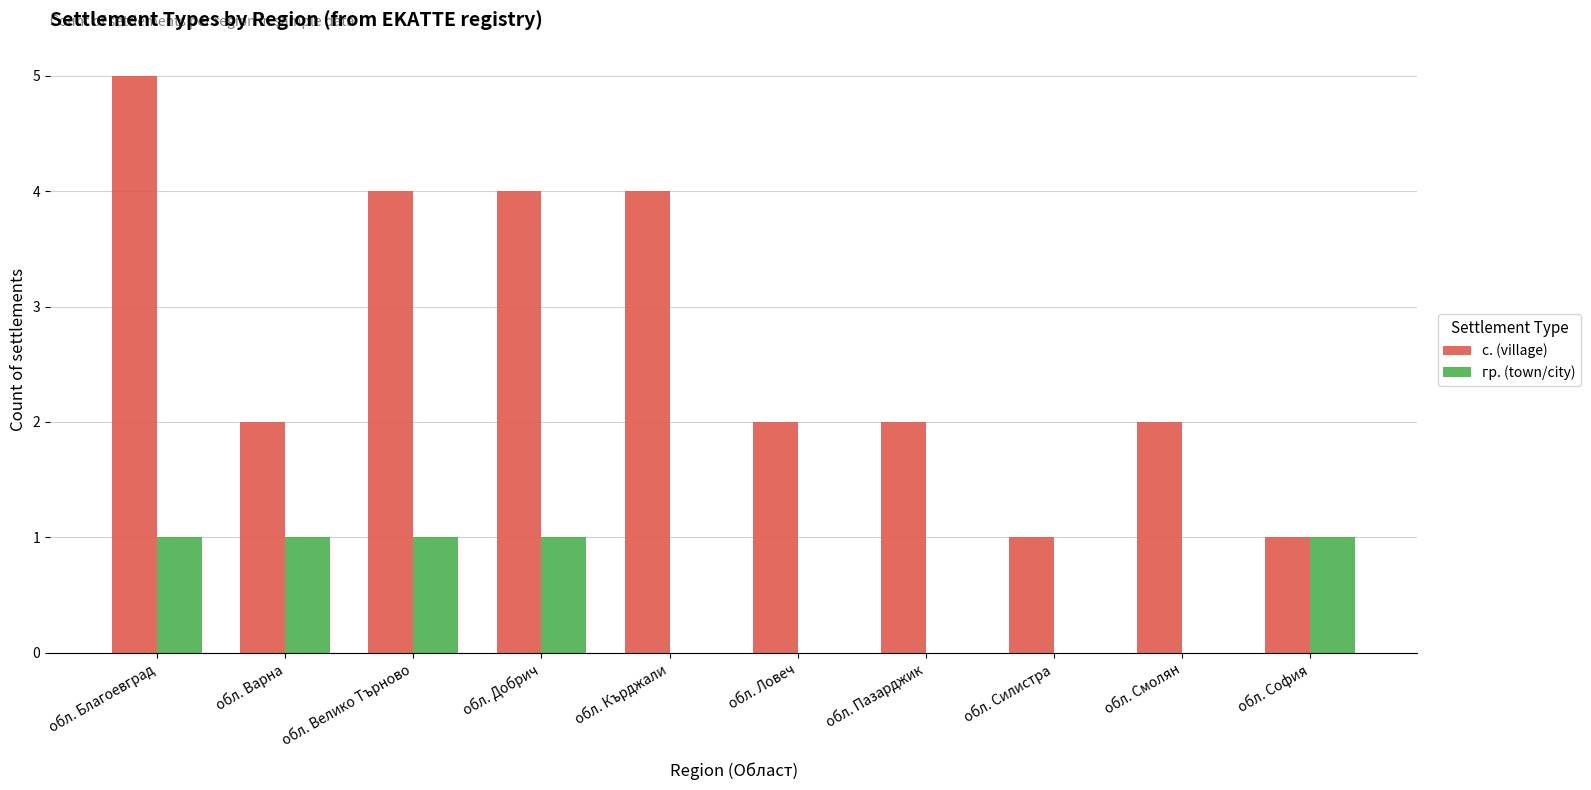

How many categories are shown in the chart?

10